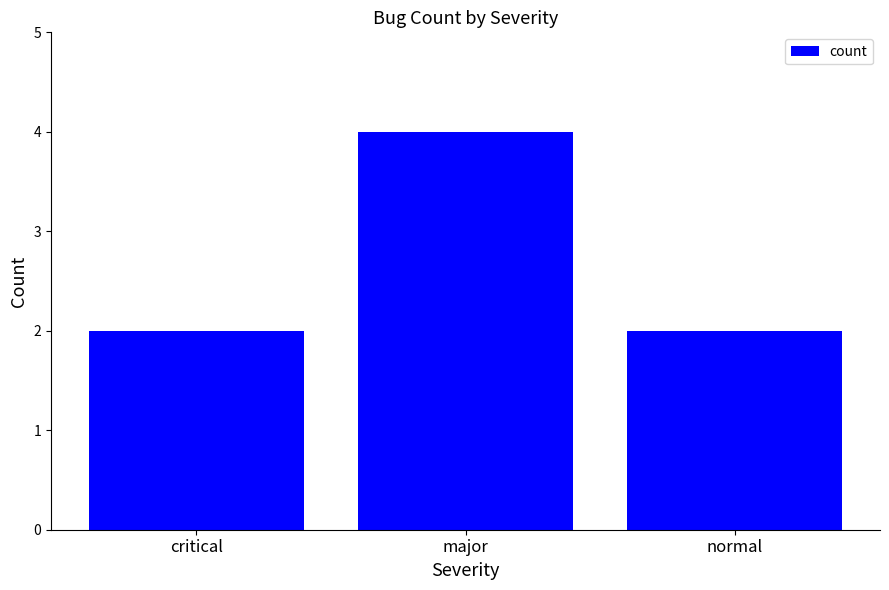

What is the change in value from critical to major?

+2